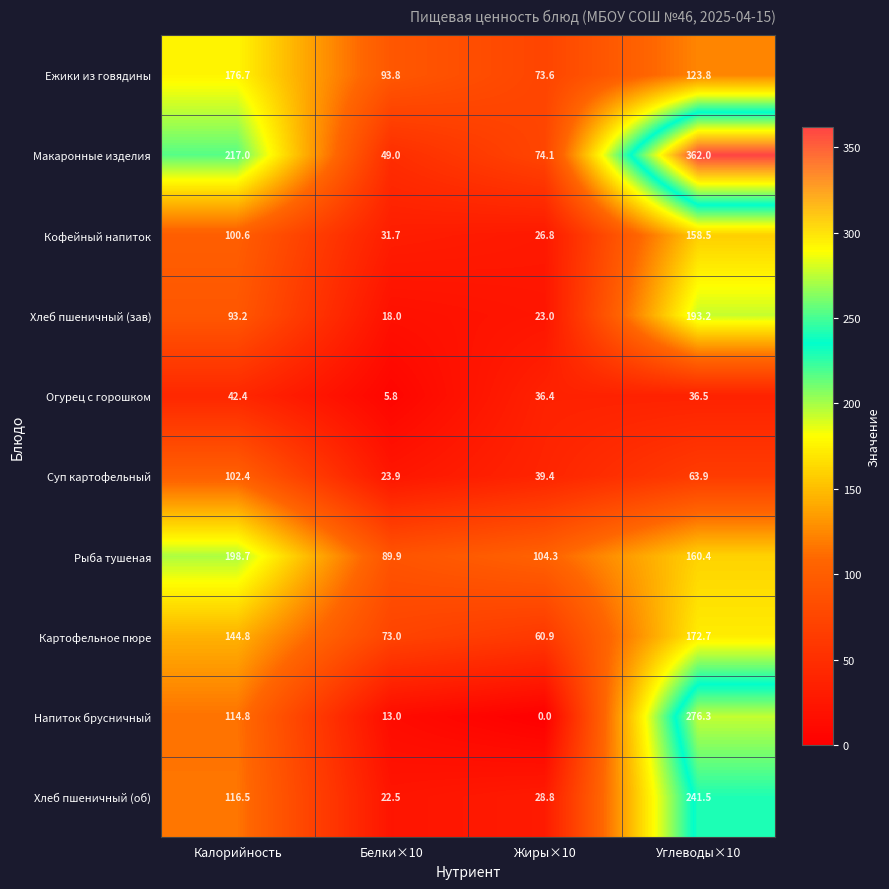

What is the total value across all series at Калорийность?

1307.1